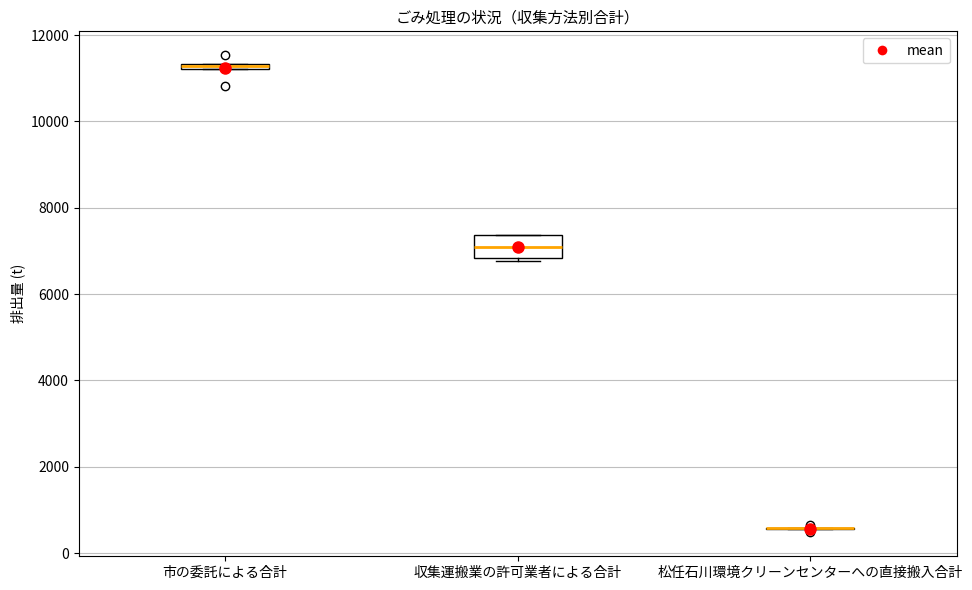

Which box is the tallest, from its lower edge to its upper edge?

収集運搬業の許可業者による合計